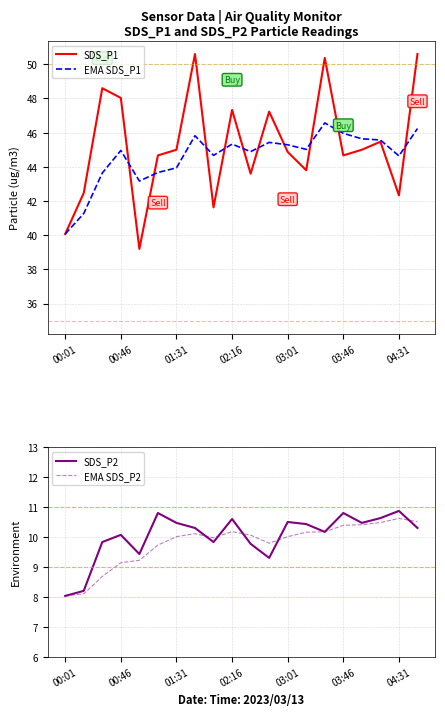

What is the maximum value shown in the chart?

50.6